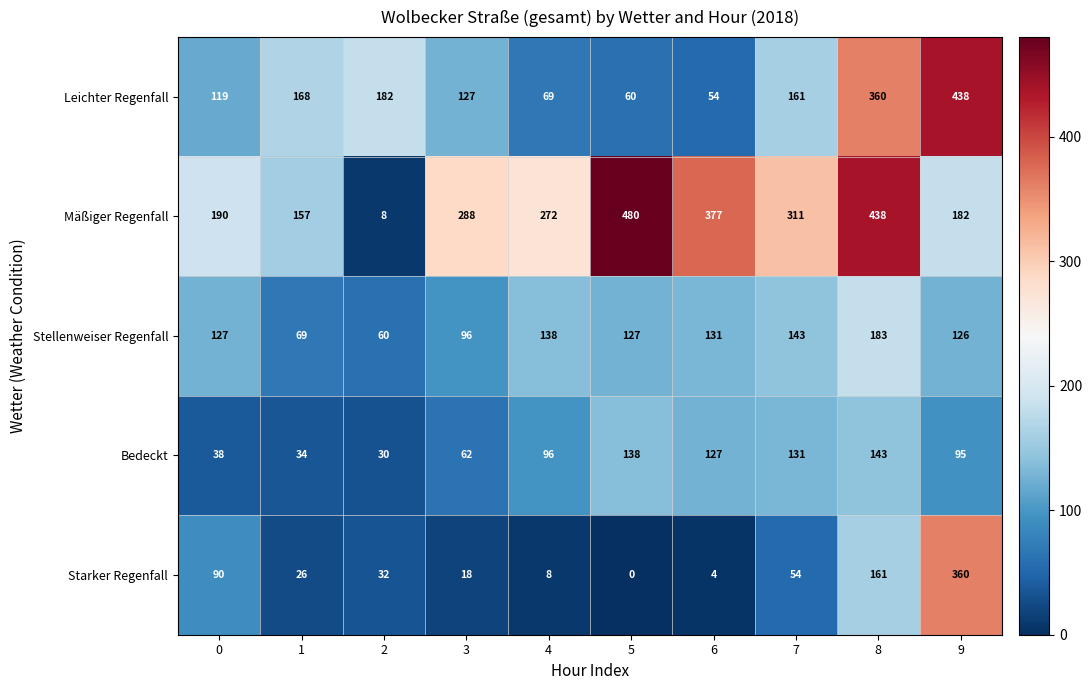

Where is Bedeckt nearest to the value 86?

9